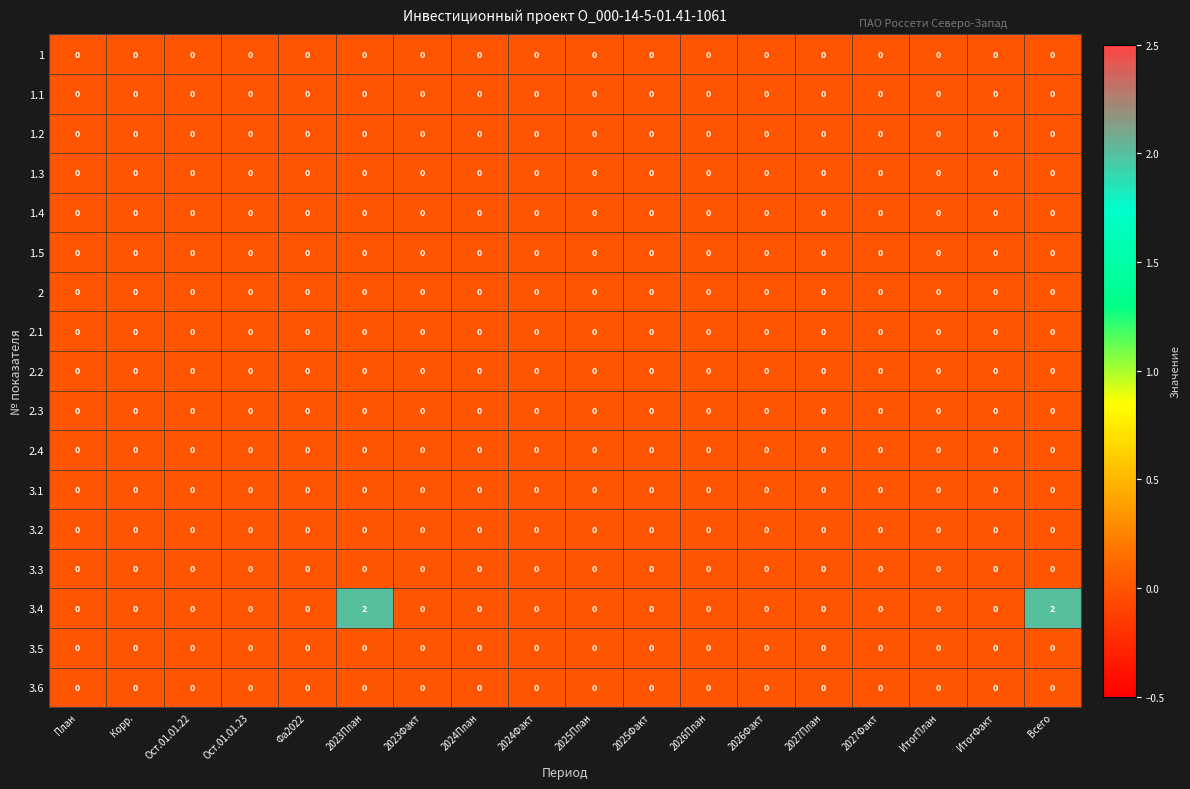

True or false: 3.2 has a value of 0 at 2027План.

True